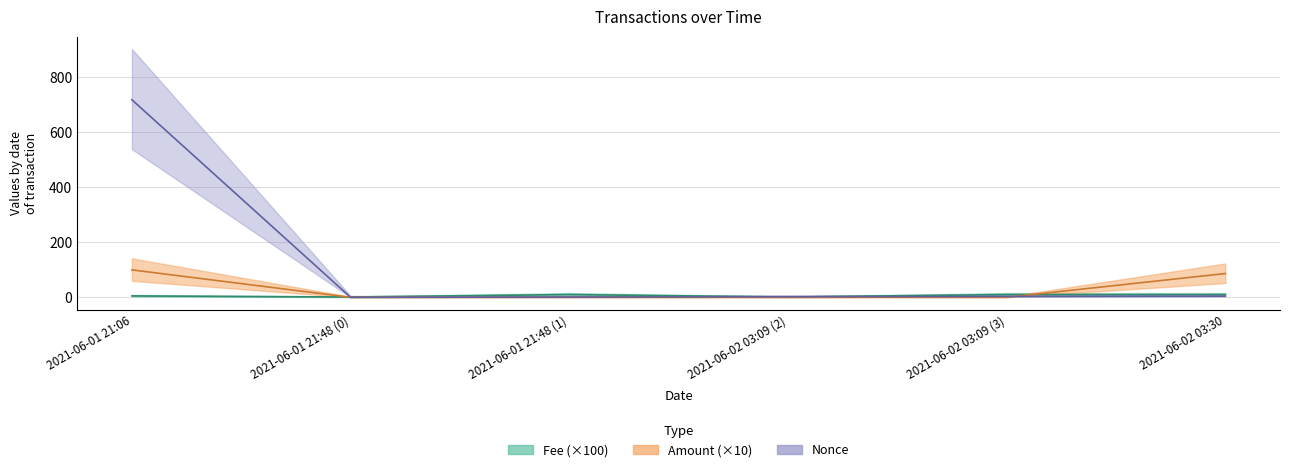

Does the chart display data point markers on the line(s)?

No